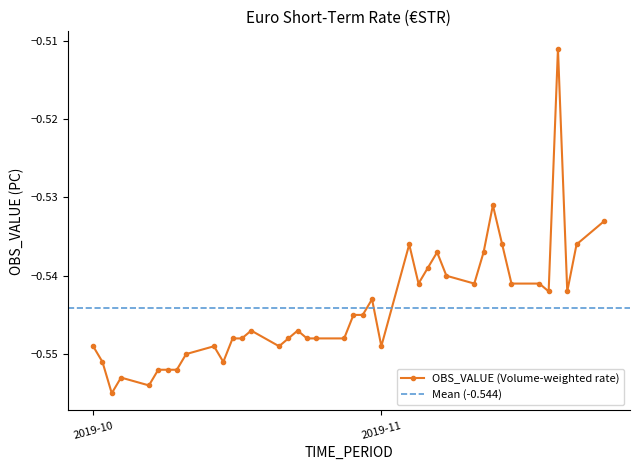

At which label is the value closest to 0?

2019-11-20